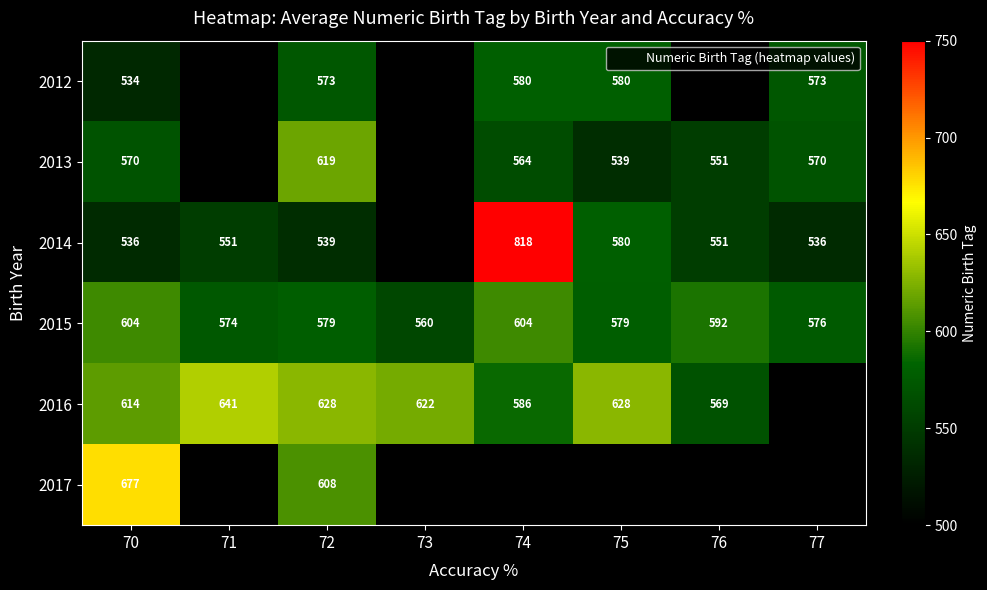

The 2014 series shows 926.9 at 72. True or false?

False